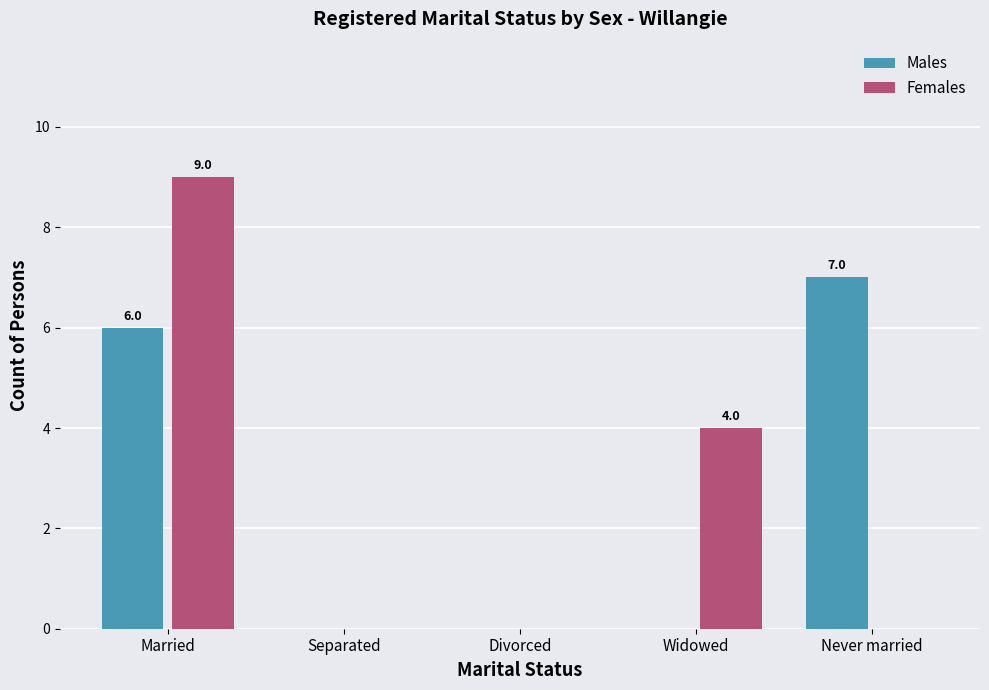

What is the sum of all Females values?

13